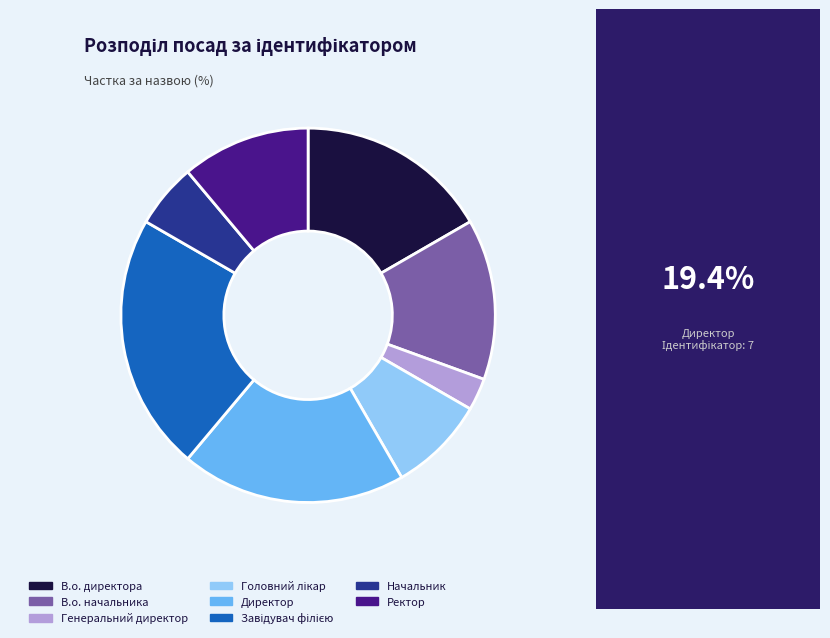

Does В.о. директора account for over 50% of the chart?

No